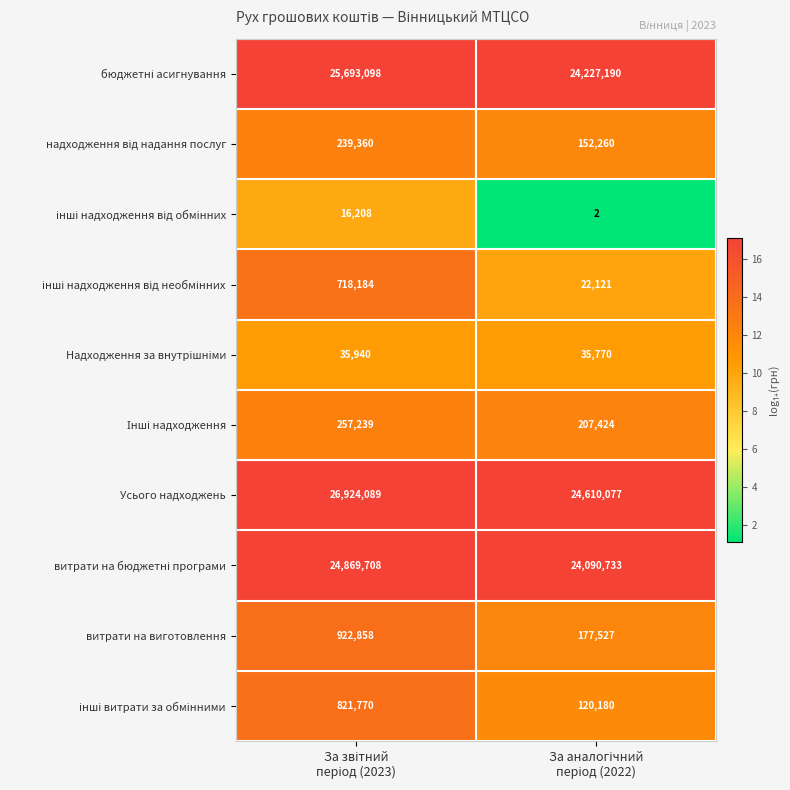

What is the difference between the maximum and minimum values in the Усього надходжень series?

2314012